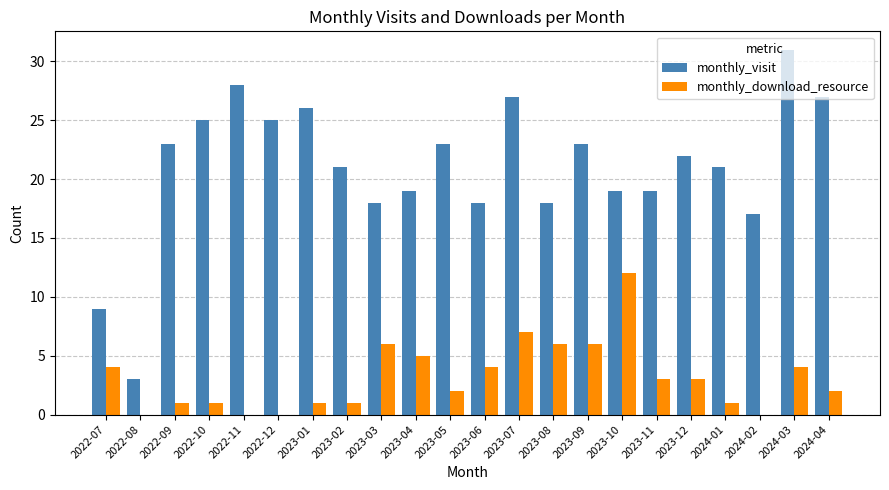

Are the bars horizontal?

No